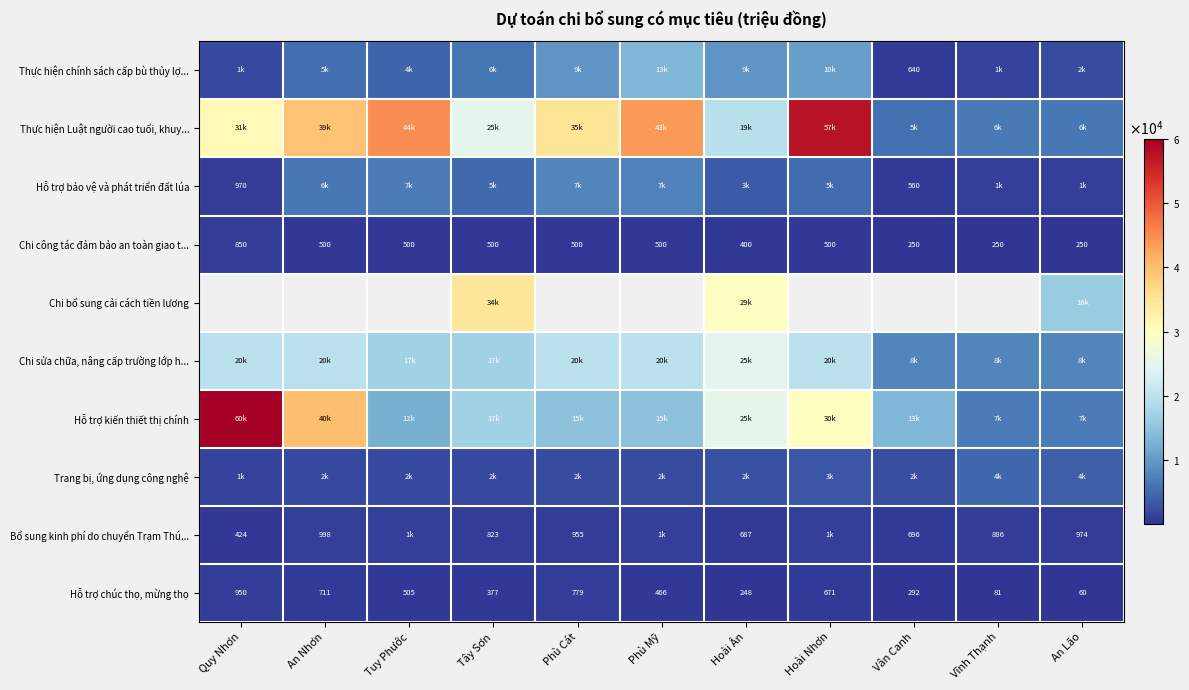

Where does the Hỗ trợ chúc thọ, mừng thọ series first go above 466?

Quy Nhơn